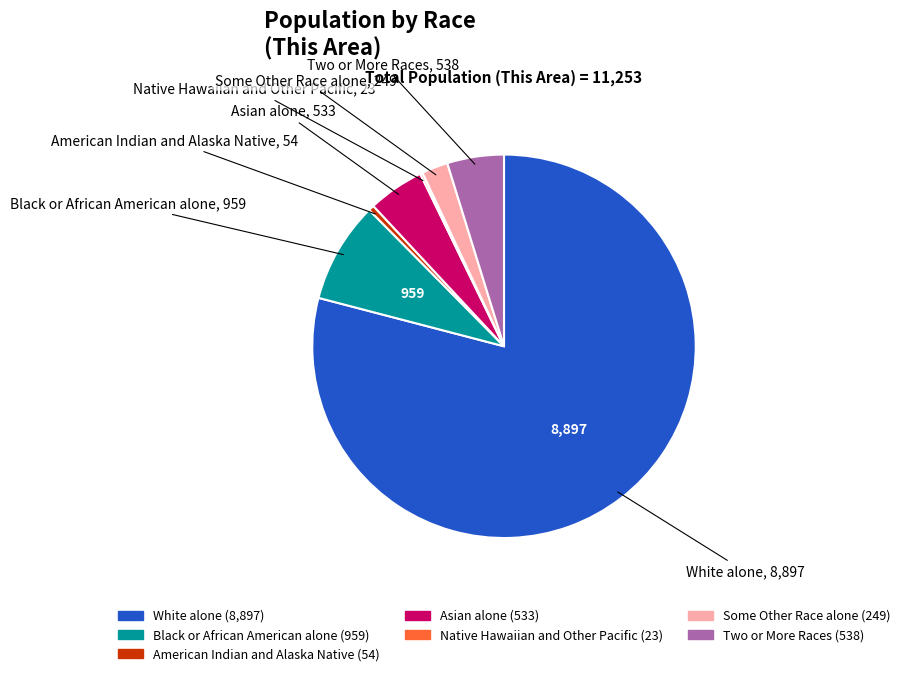

Approximately how many times larger is the value at White alone compared to Asian alone?

16.7